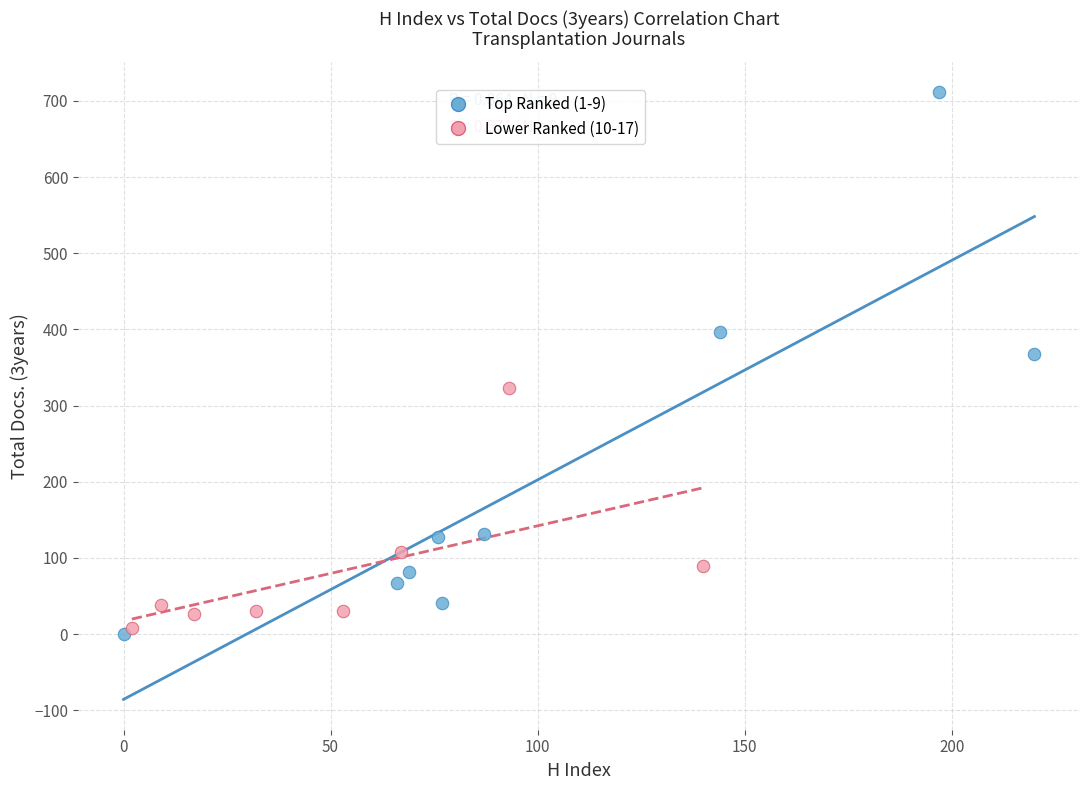

Which series has the widest spread of Y values?

Top Ranked (1-9)